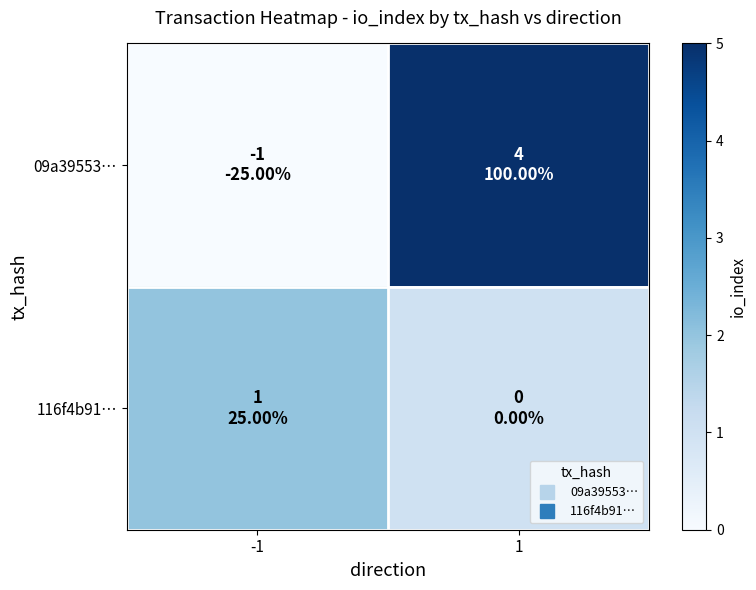

Rank the series by their average value, from lowest to highest.

116f4b91…, 09a39553…